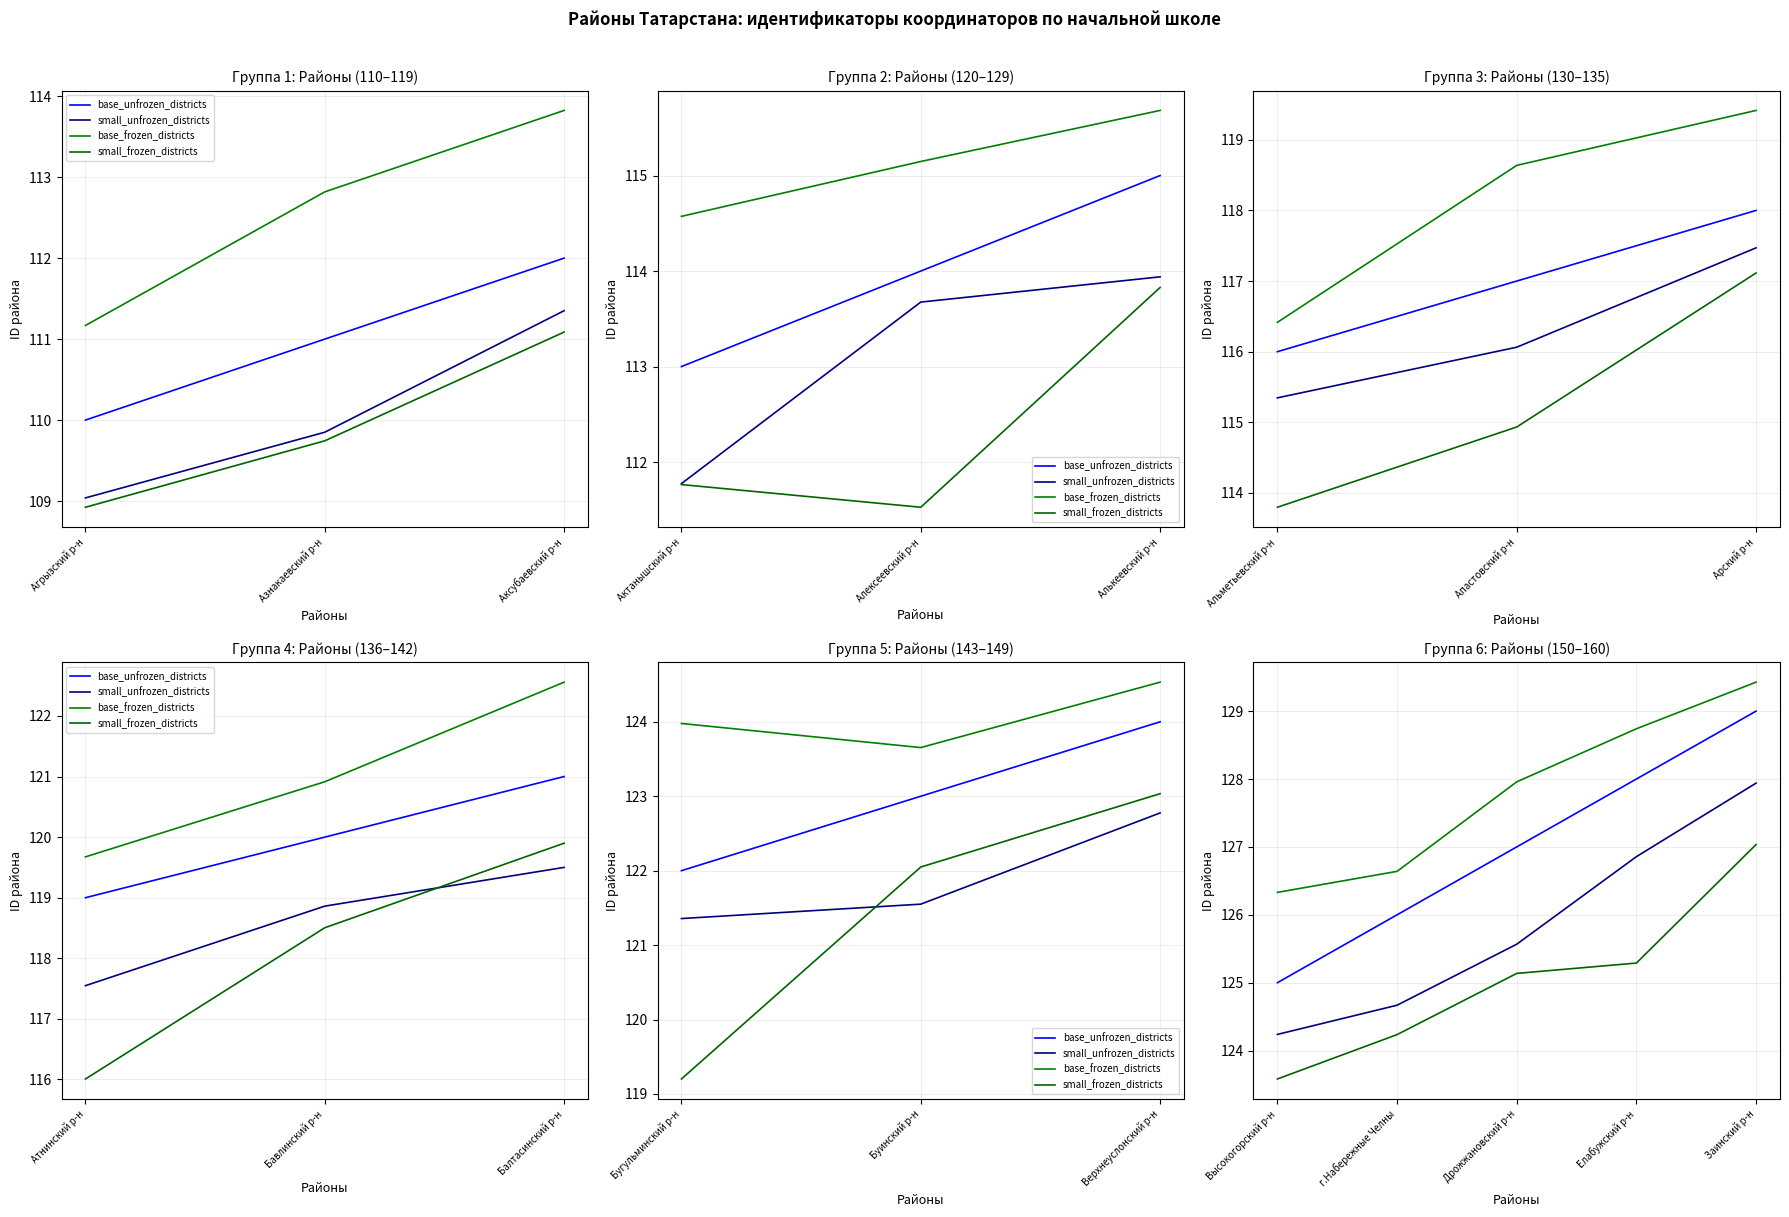

What position from the left is Елабужский р-н?

4